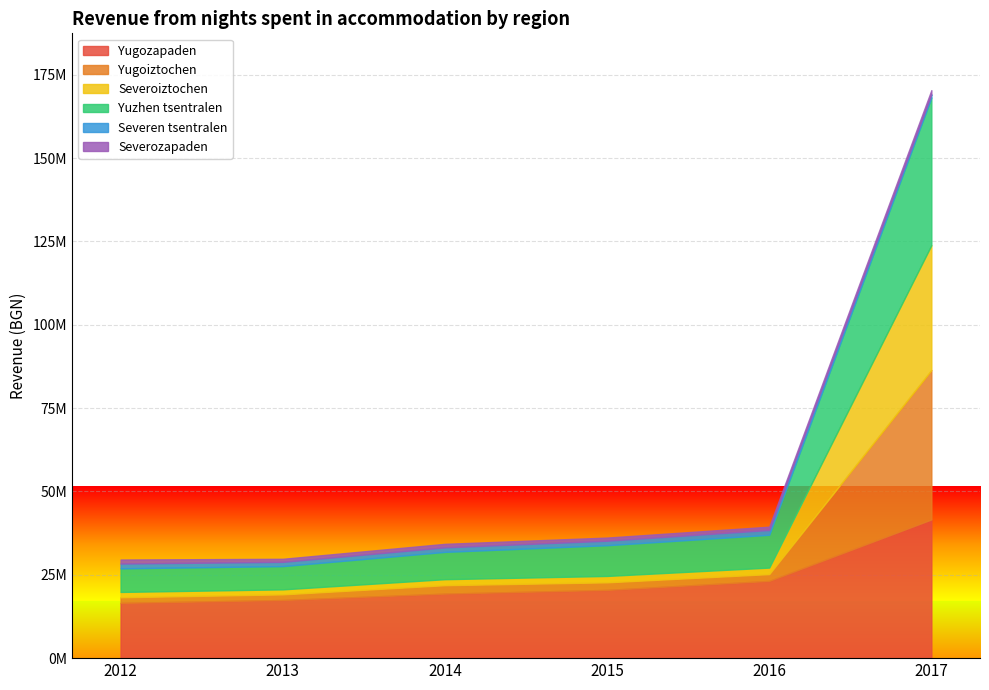

The value of Severozapaden at 2012 is 1206113. True or false?

True